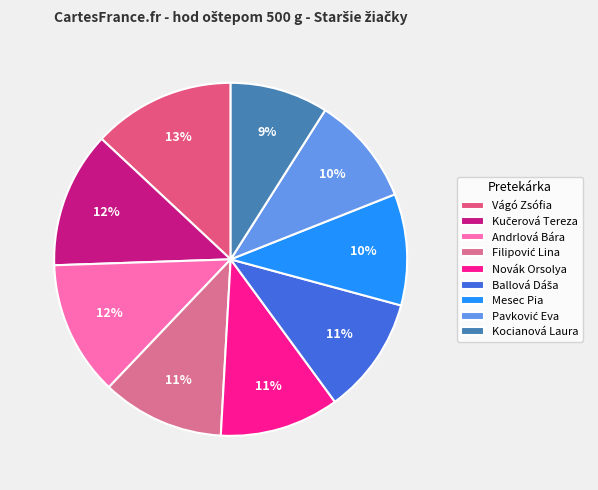

How many segments does this pie chart have?

9